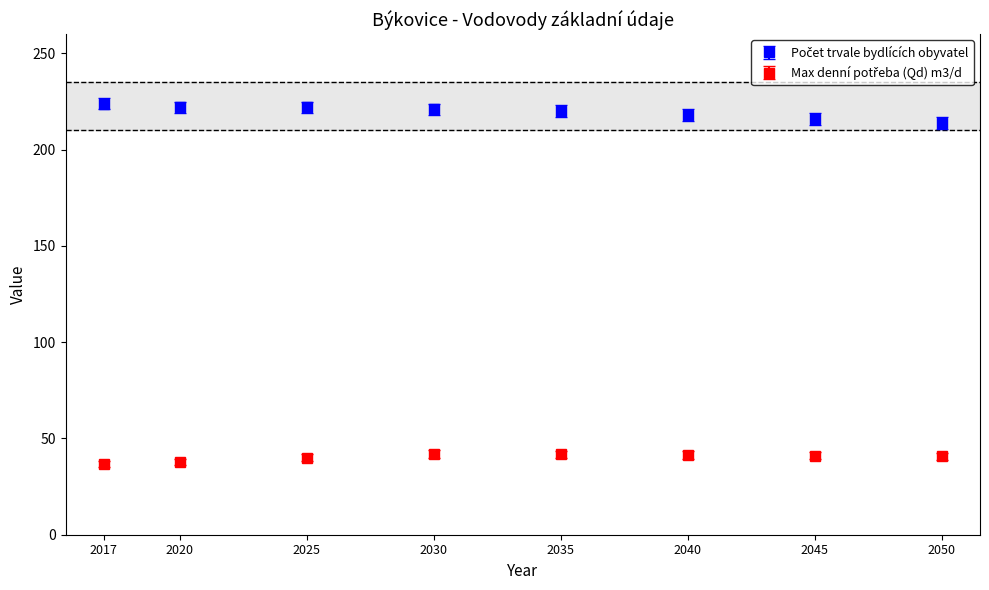

What is the difference between the highest and lowest values at 2030?

179.2